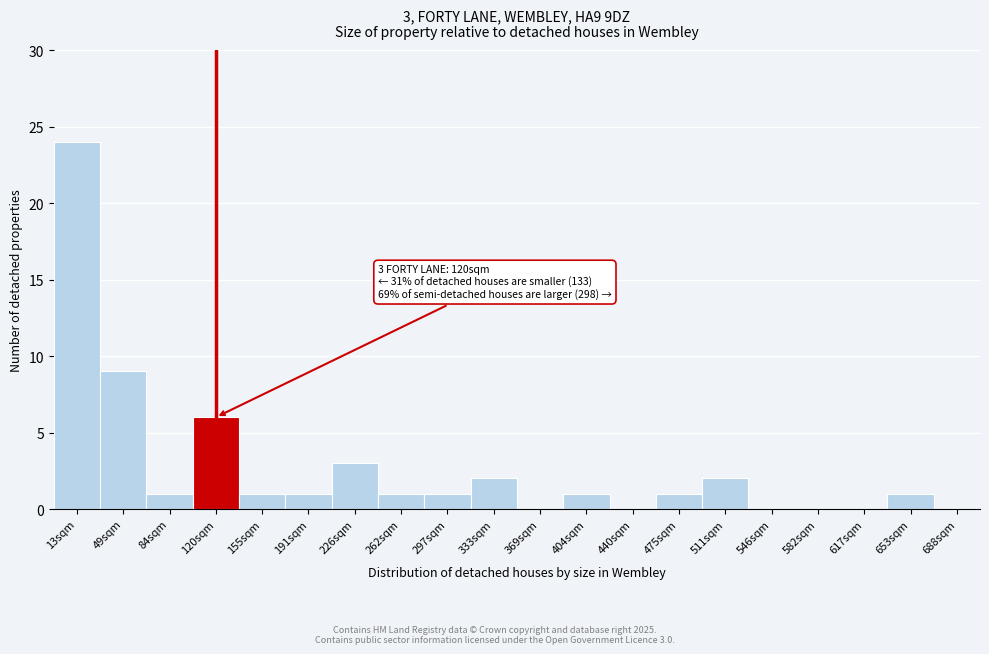

Reading left to right, what are all the values shown in this chart?

13sqm=24	49sqm=9	84sqm=1	120sqm=6	155sqm=1	191sqm=1	226sqm=3	262sqm=1	297sqm=1	333sqm=2	369sqm=0	404sqm=1	440sqm=0	475sqm=1	511sqm=2	546sqm=0	582sqm=0	617sqm=0	653sqm=1	688sqm=0